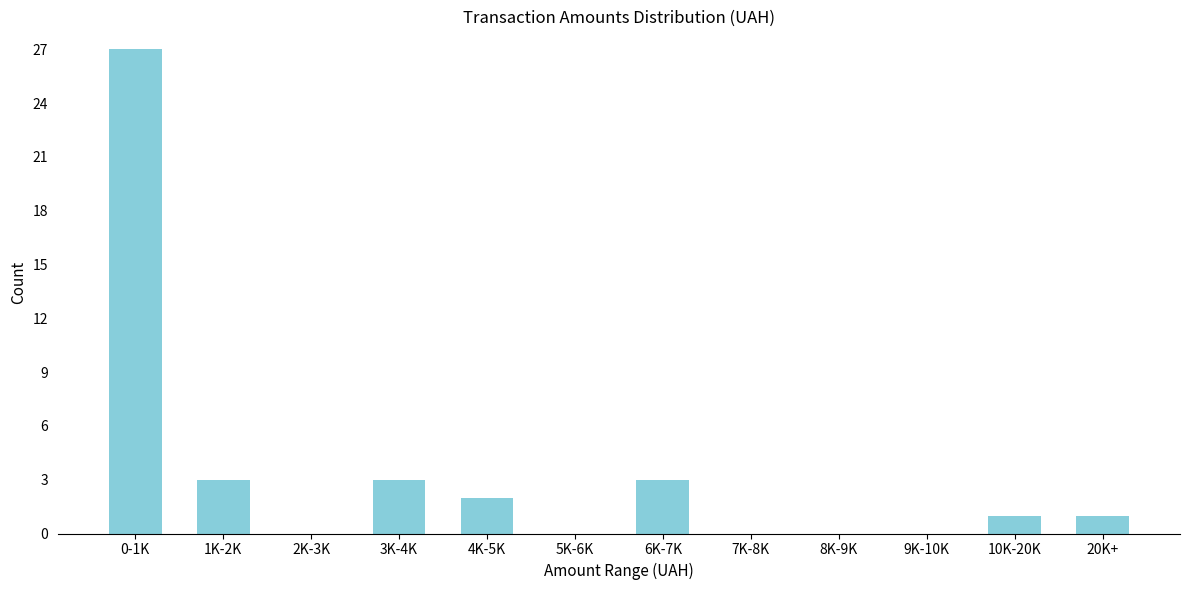

Reading left to right, list all the values displayed in this chart.

0-1K=27	1K-2K=3	2K-3K=0	3K-4K=3	4K-5K=2	5K-6K=0	6K-7K=3	7K-8K=0	8K-9K=0	9K-10K=0	10K-20K=1	20K+=1